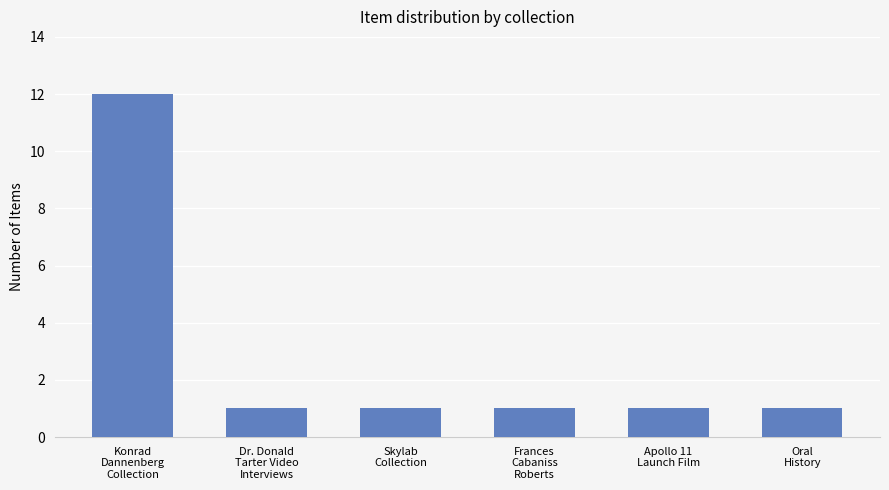

What is the average value?

3